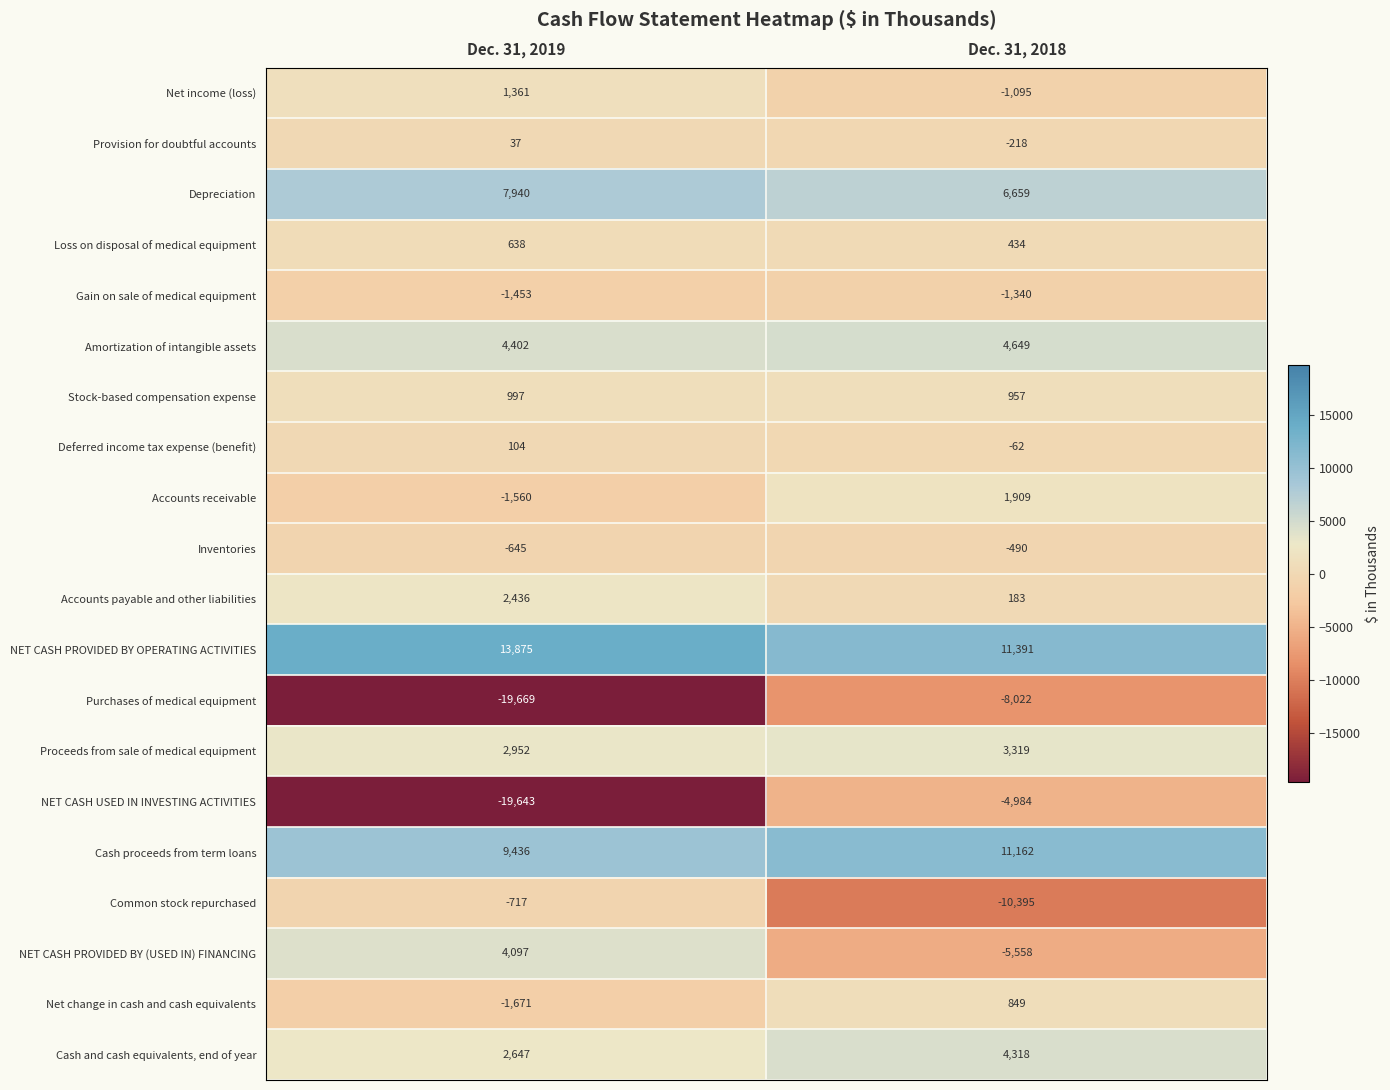

At which label is Accounts payable and other liabilities closest to 1309?

Dec. 31, 2018